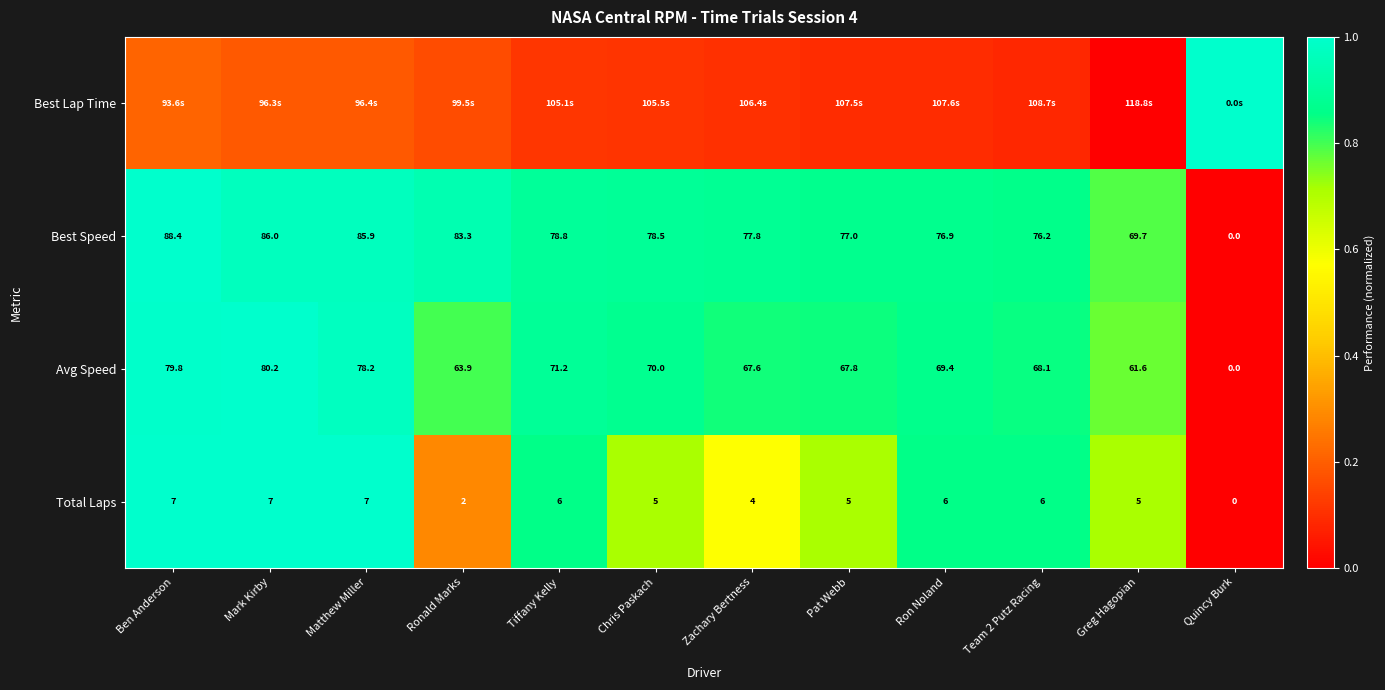

Which category has the highest value in the Avg Speed series?

Mark Kirby